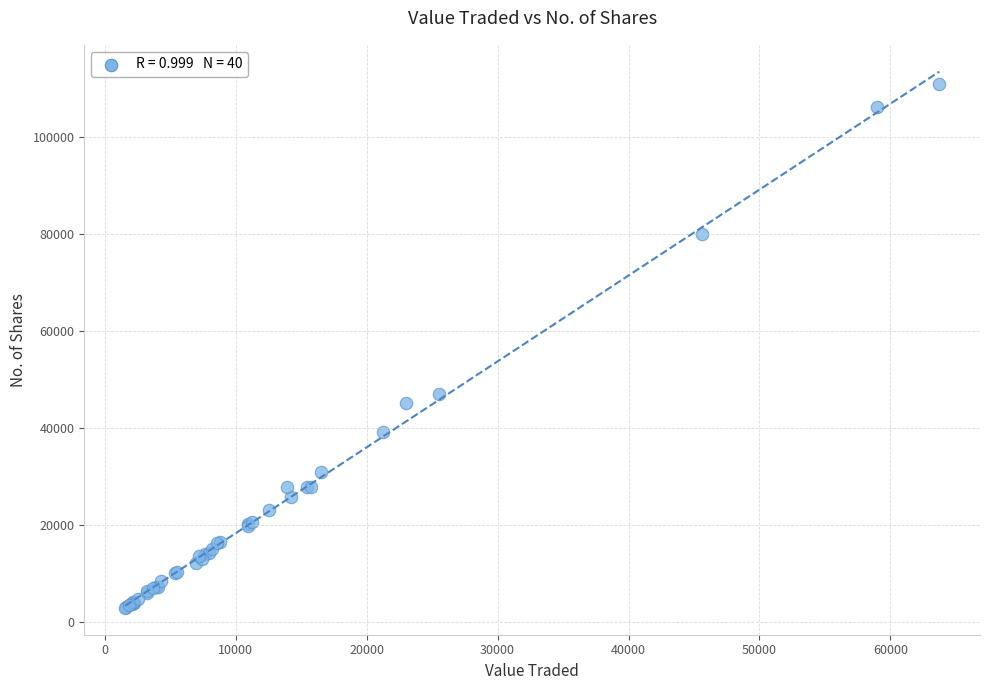

What Y value in the scatter plot is closest to 56878?

47049